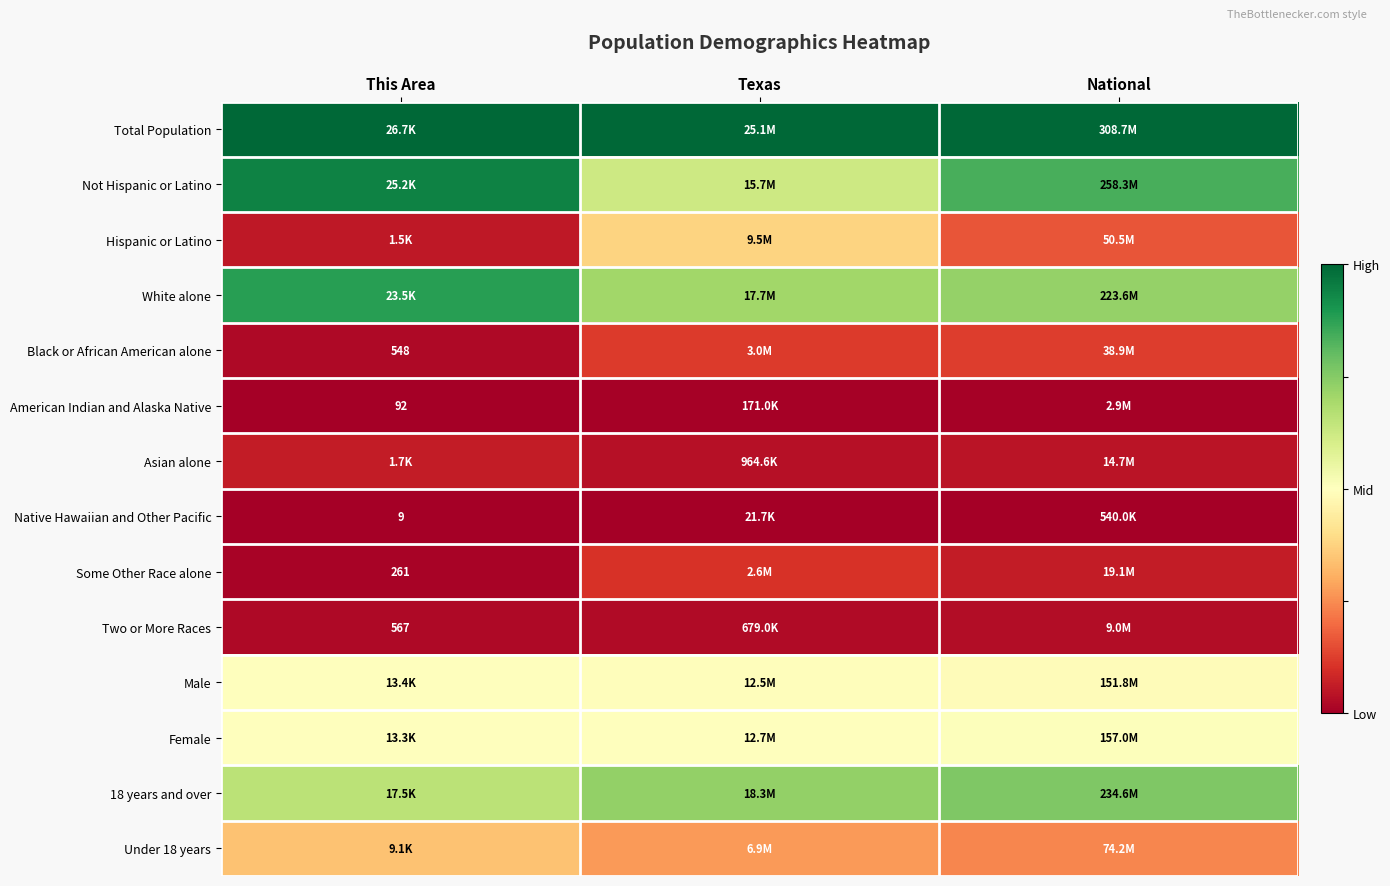

The value of Hispanic or Latino at Texas is 0.1. True or false?

False